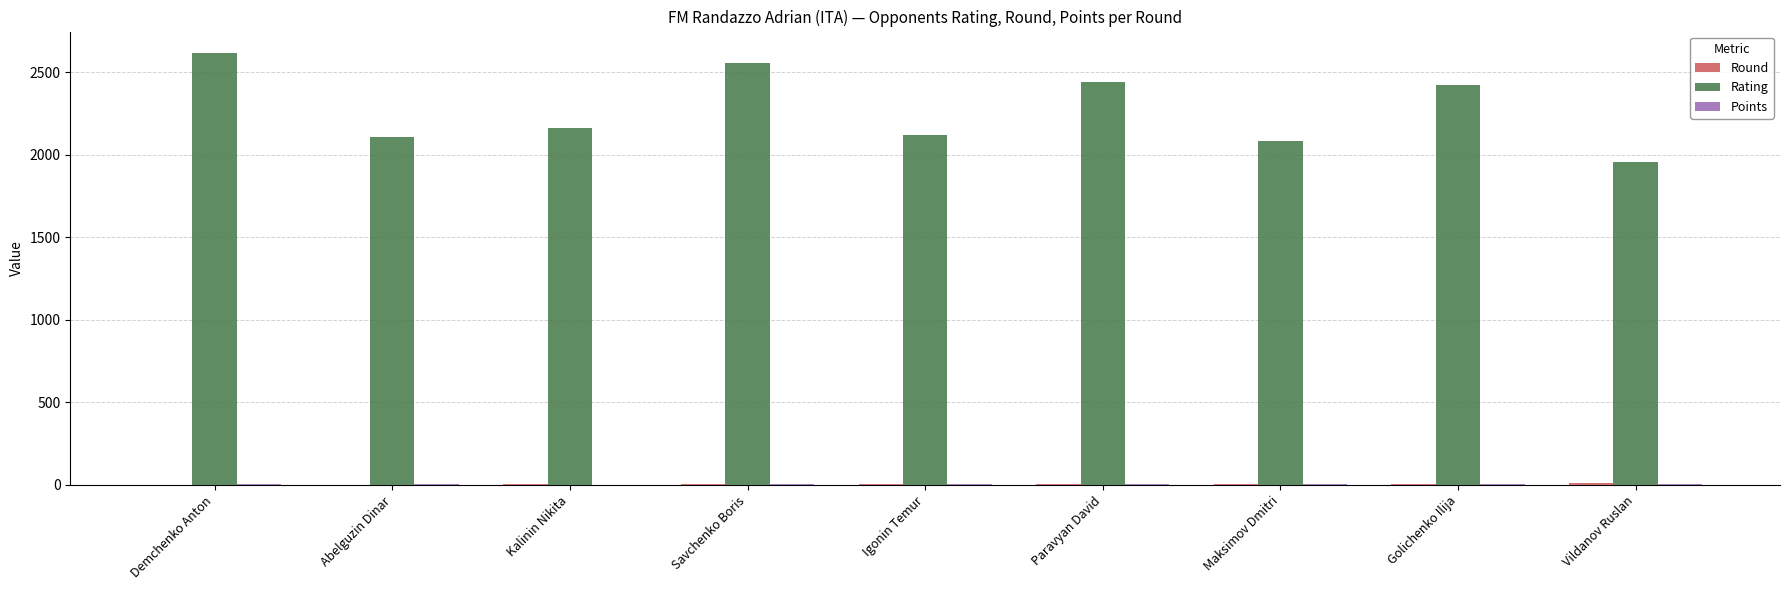

At which label does Rating reach its peak?

Demchenko Anton